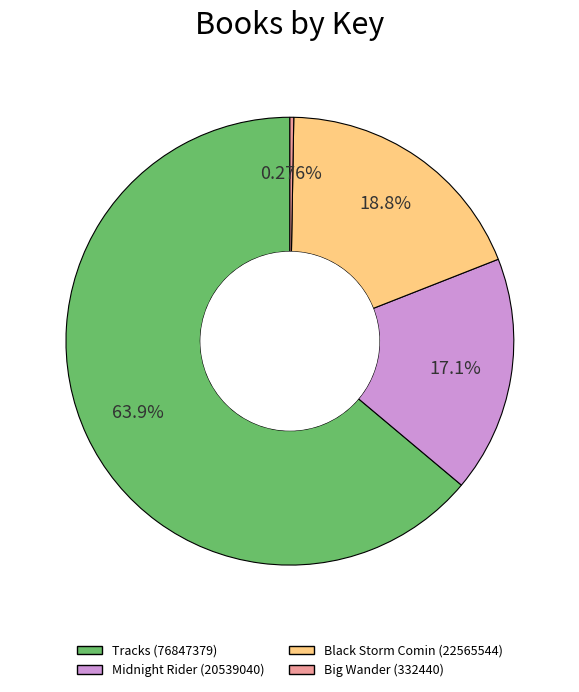

Which slice is the largest?

Tracks (76847379)